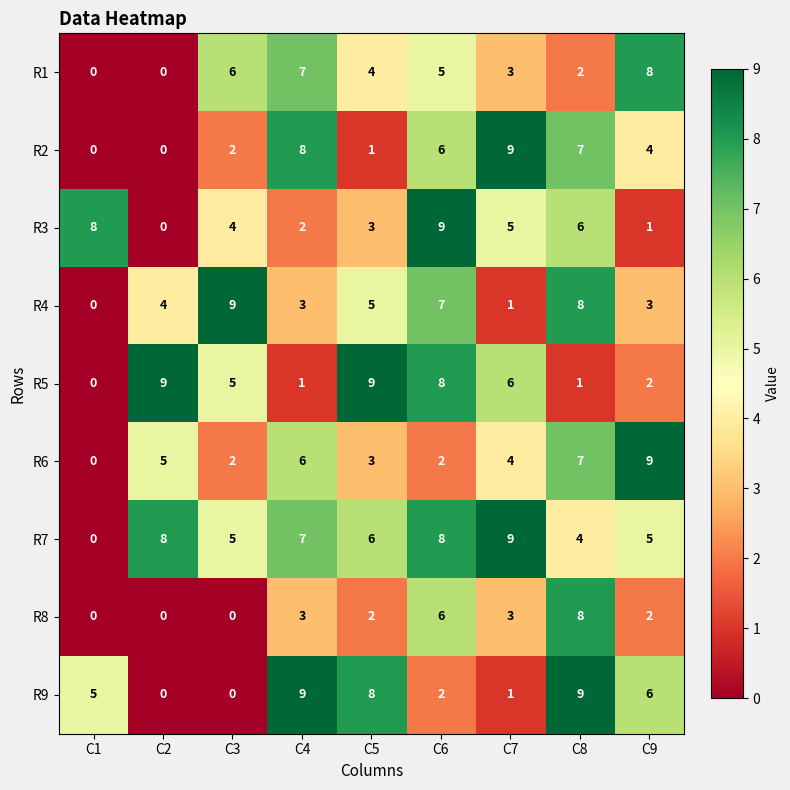

What is the total value across all series at C3?

33